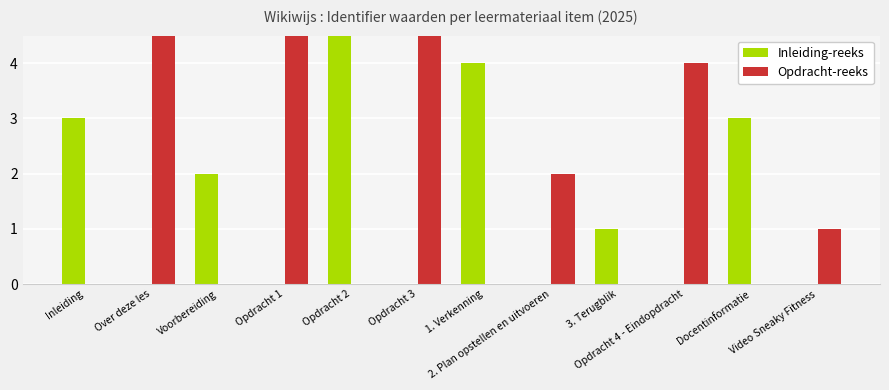

What is the maximum value for Opdracht-reeks?

5